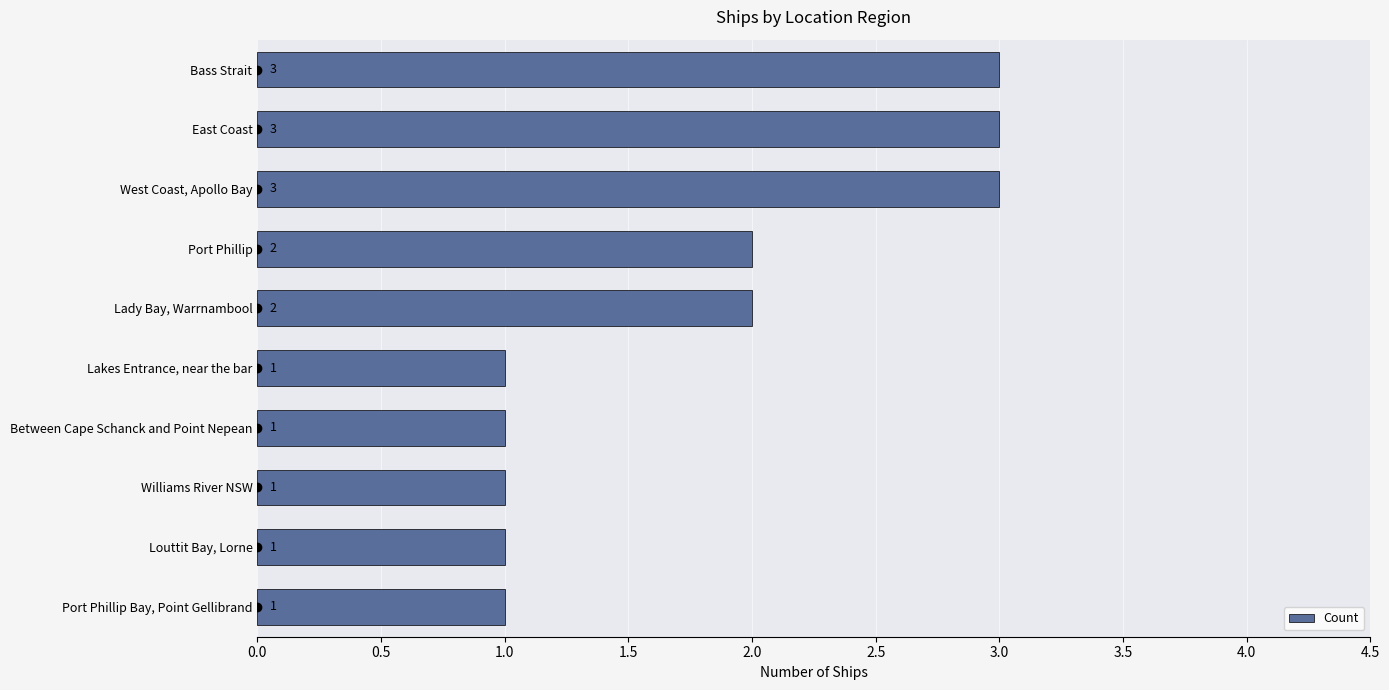

Approximately how many times larger is the value at Louttit Bay, Lorne compared to Bass Strait?

0.3